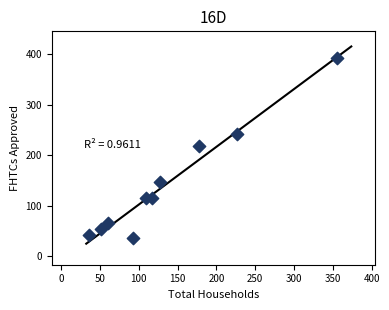

What is the average Y value?

142